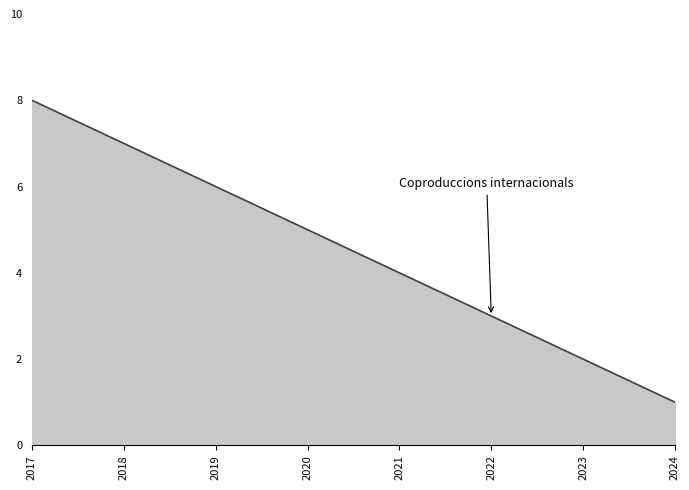

How many values are below 5?

4